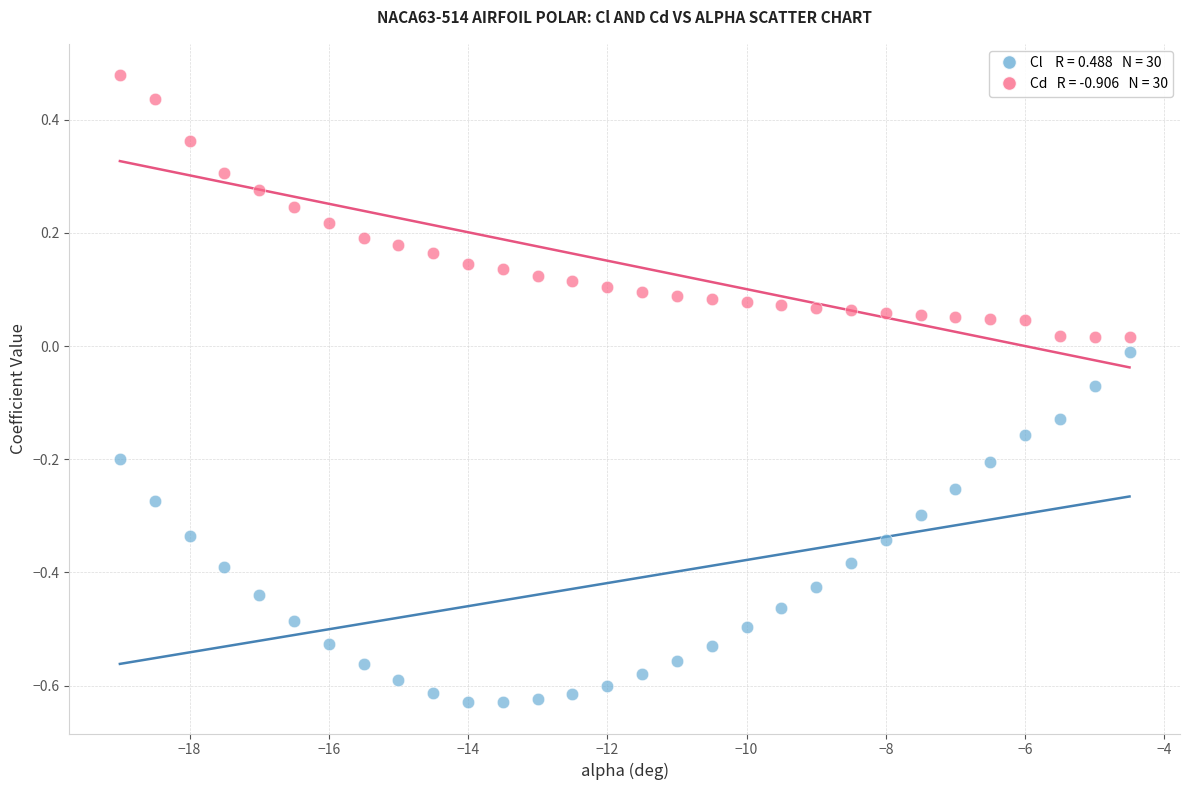

Across all data points, what is the range of X values (max minus min)?

14.5